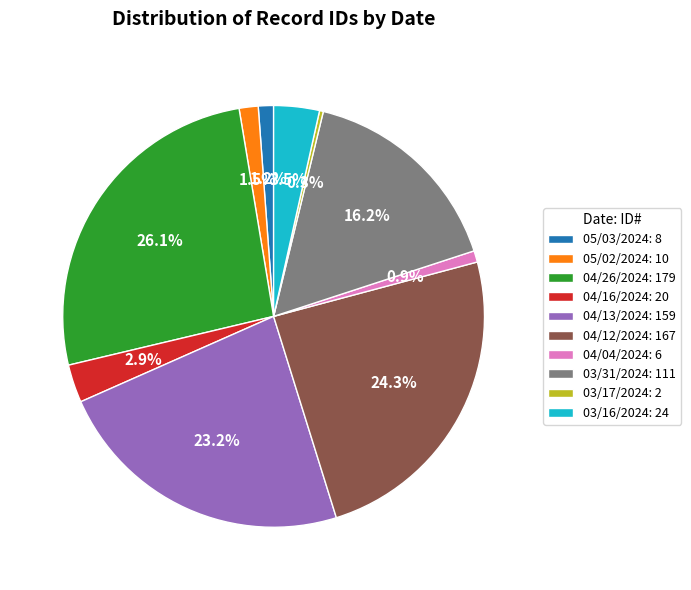

To the nearest percent, what is the difference between the largest and smallest slice percentages?

26%